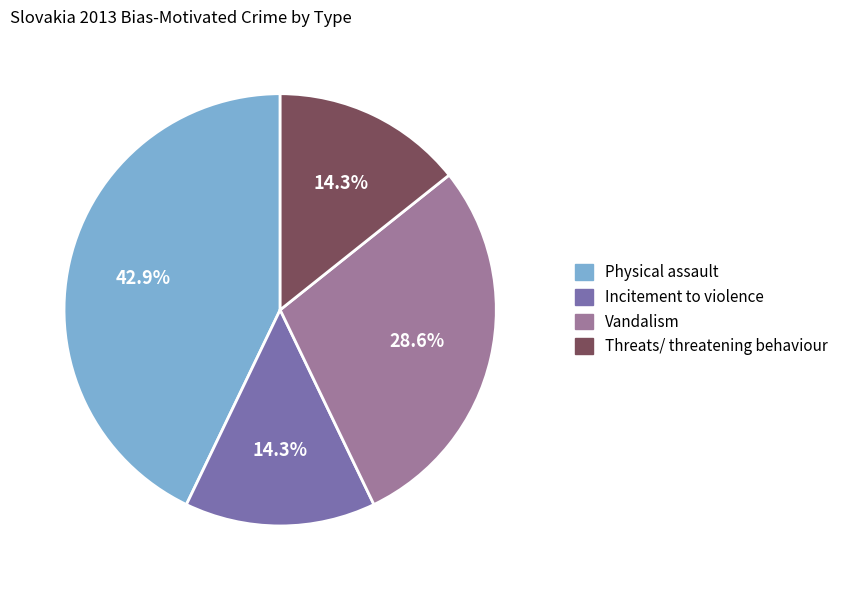

Which category has the biggest portion of the pie?

Physical assault